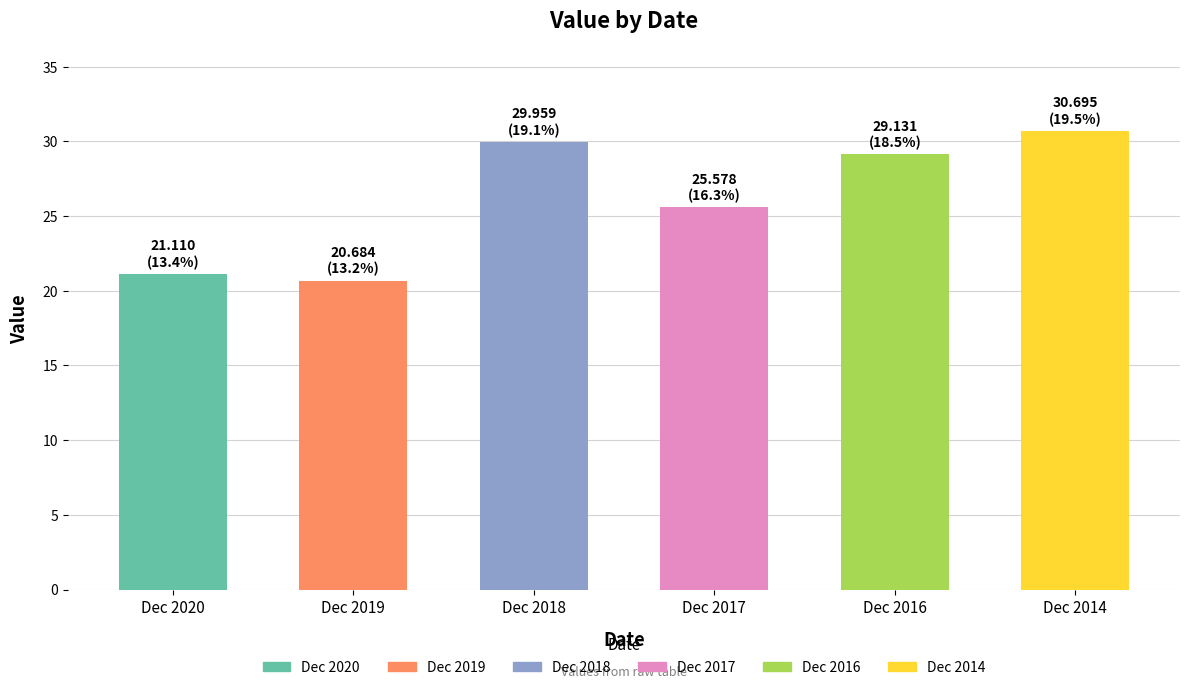

True or false: the data shows 21.1 at Dec 2020.

True